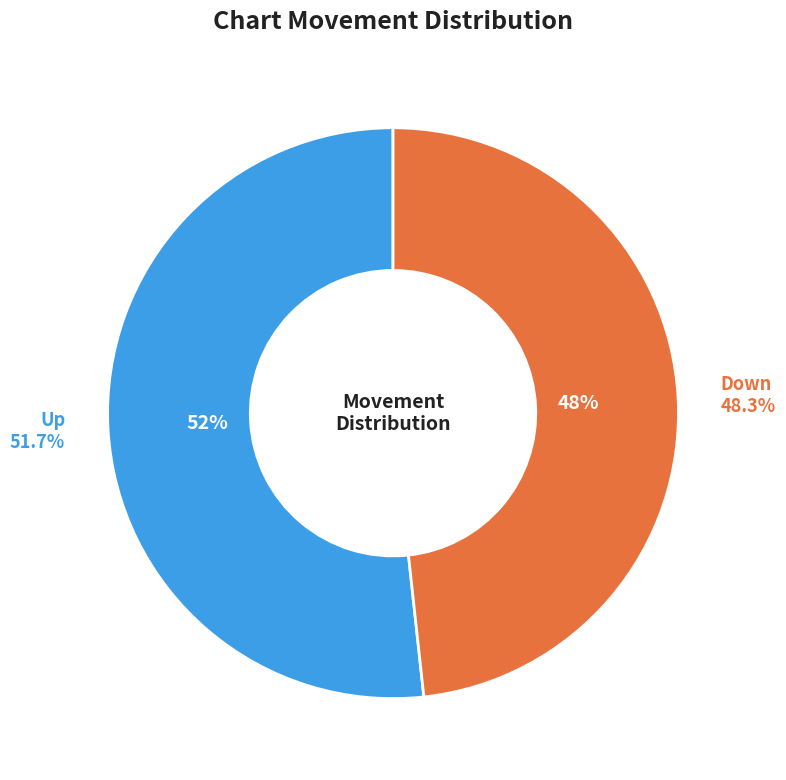

Combined, do up and down account for over 50%?

Yes